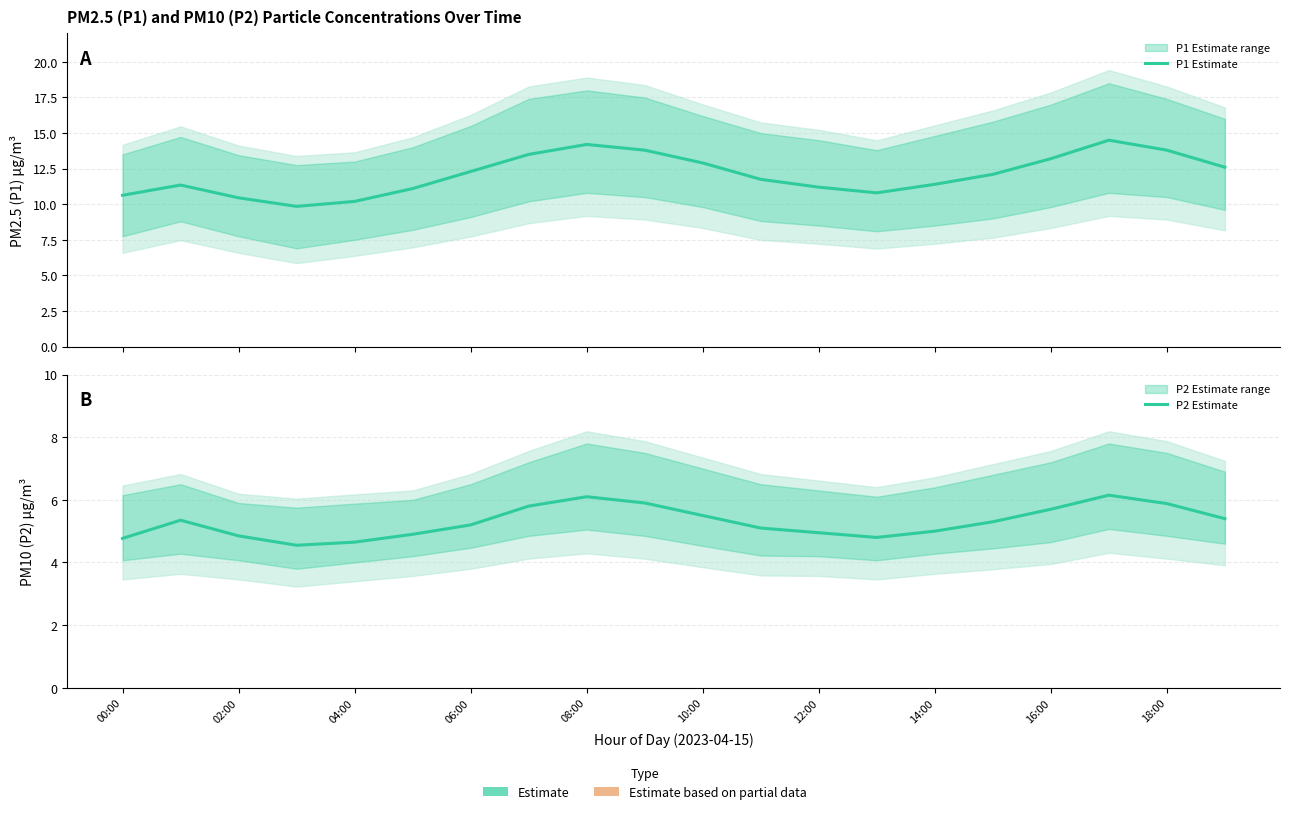

At which label is P1 Estimate closest to 12?

15